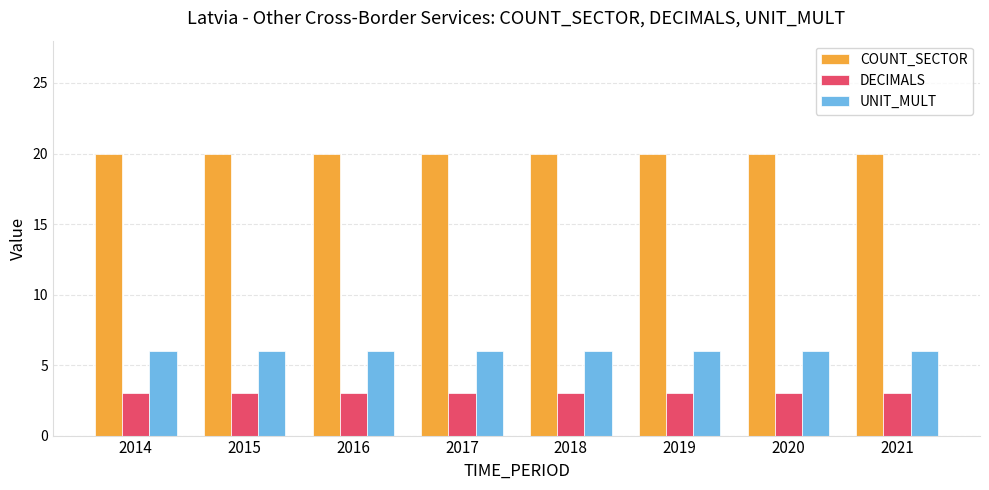

What is the sum of all UNIT_MULT values?

48